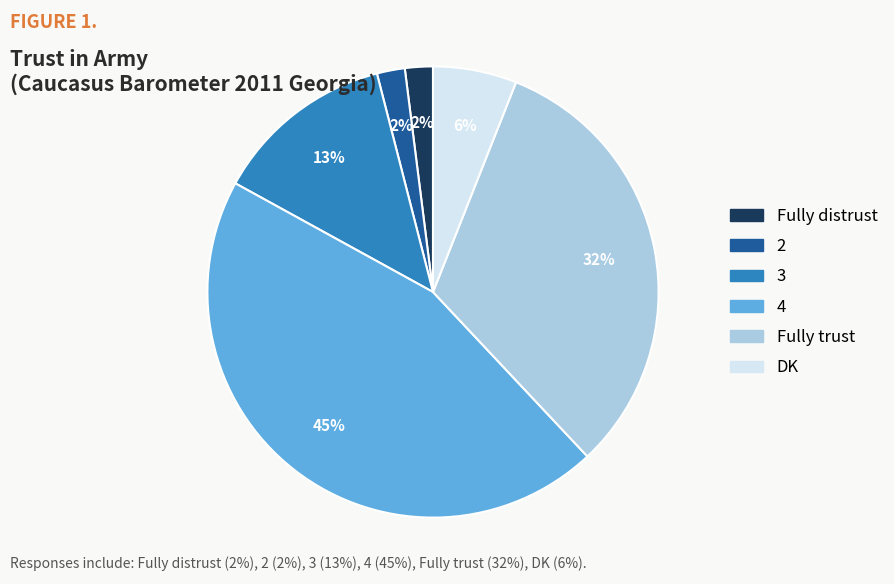

Does any single category account for the majority?

No